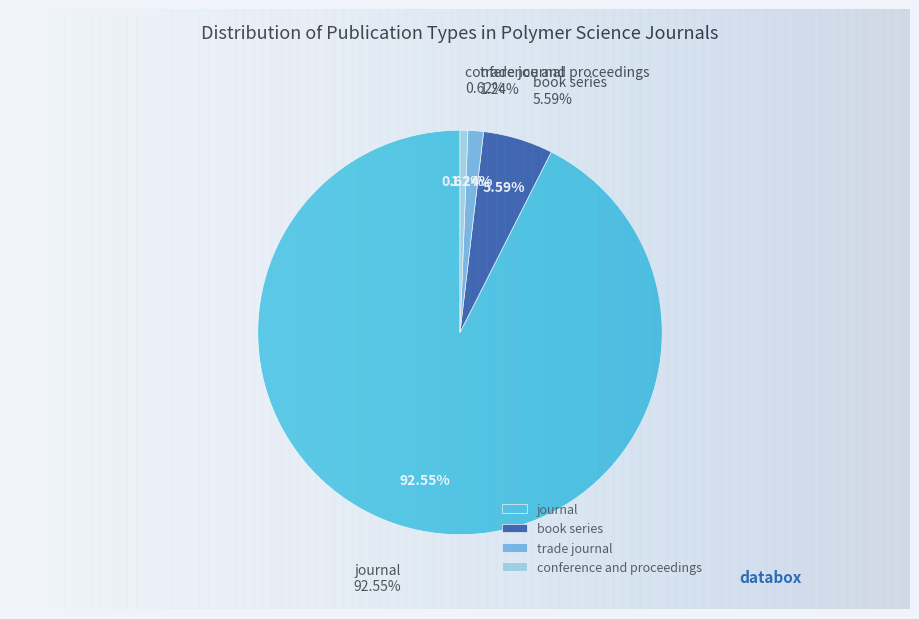

True or false: trade journal accounts for 1% of the total.

True